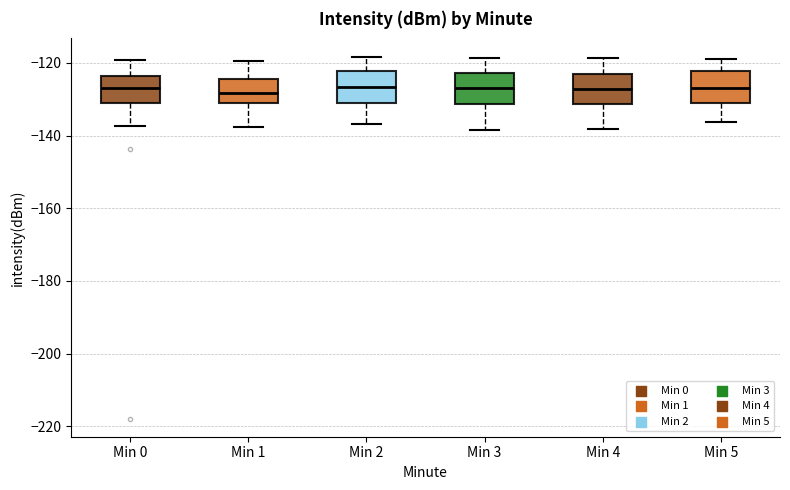

Reading left to right, transcribe this box plot: for each box, give where its median line is, the range the box spans, and where its two whiskers end, as read against the y-axis. The values are not printed on the chart, so give them approximately, as read against the axis.

Min 0: median -126, box -130 to -124, whiskers -138 to -120
Min 1: median -128, box -132 to -124, whiskers -138 to -120
Min 2: median -126, box -132 to -122, whiskers -136 to -118
Min 3: median -126, box -132 to -122, whiskers -138 to -118
Min 4: median -128, box -132 to -124, whiskers -138 to -118
Min 5: median -126, box -132 to -122, whiskers -136 to -118